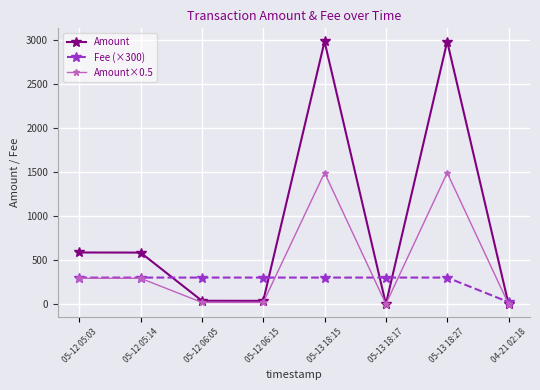

True or false: Amount×0.5 has more than 1 interior local peaks.

True